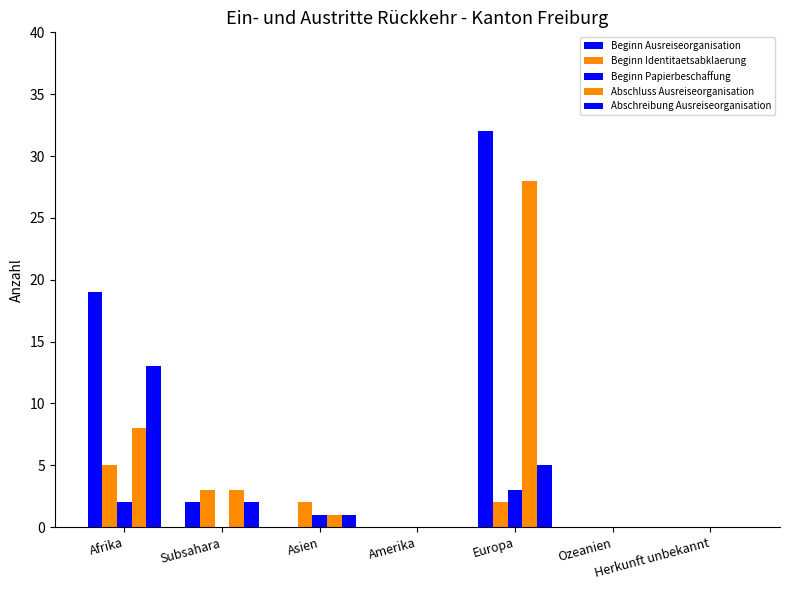

Between Subsahara and Europa, which series saw the biggest shift?

Beginn Ausreiseorganisation